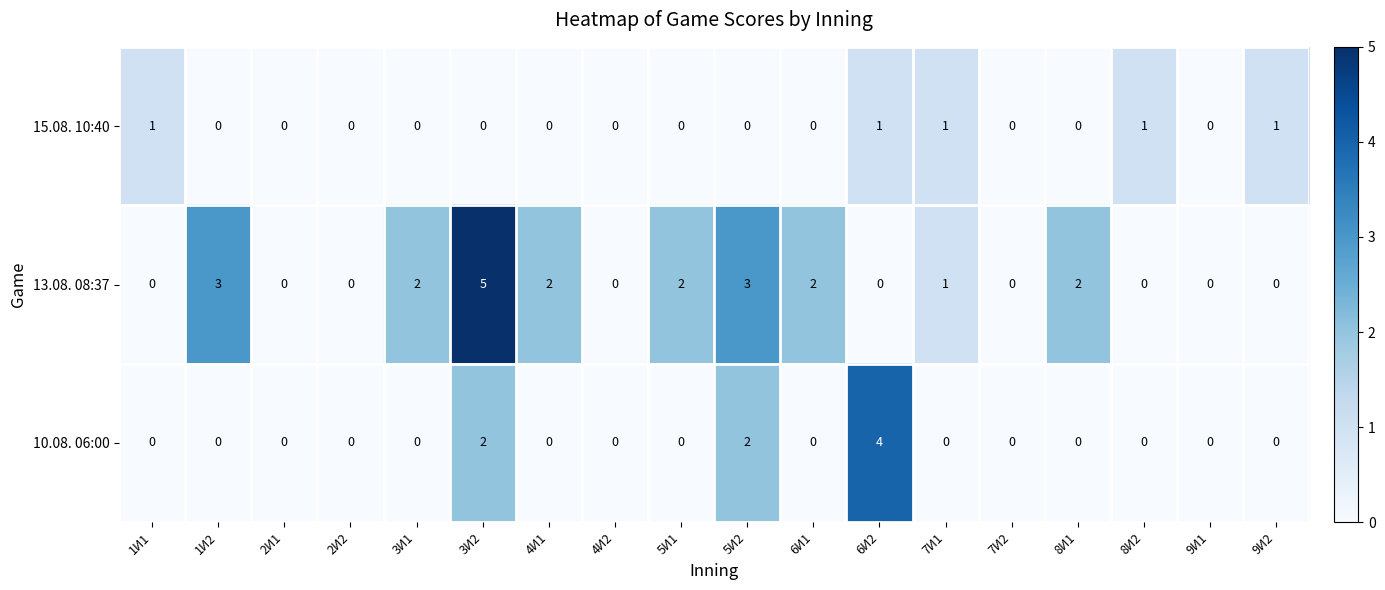

What is the difference between the maximum and second lowest values in the 13.08. 08:37 series?

5